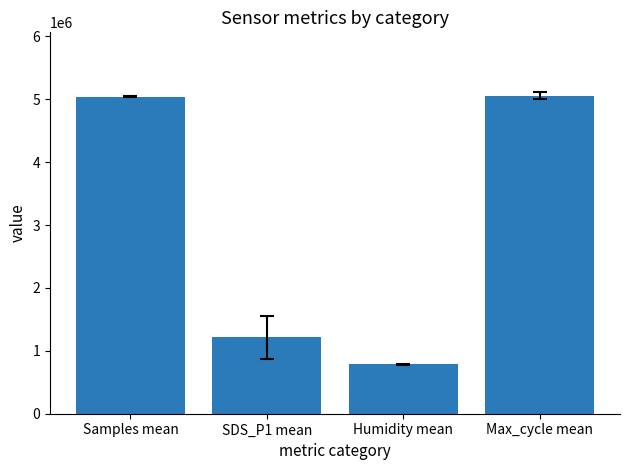

What is the smallest value displayed?

784875.0